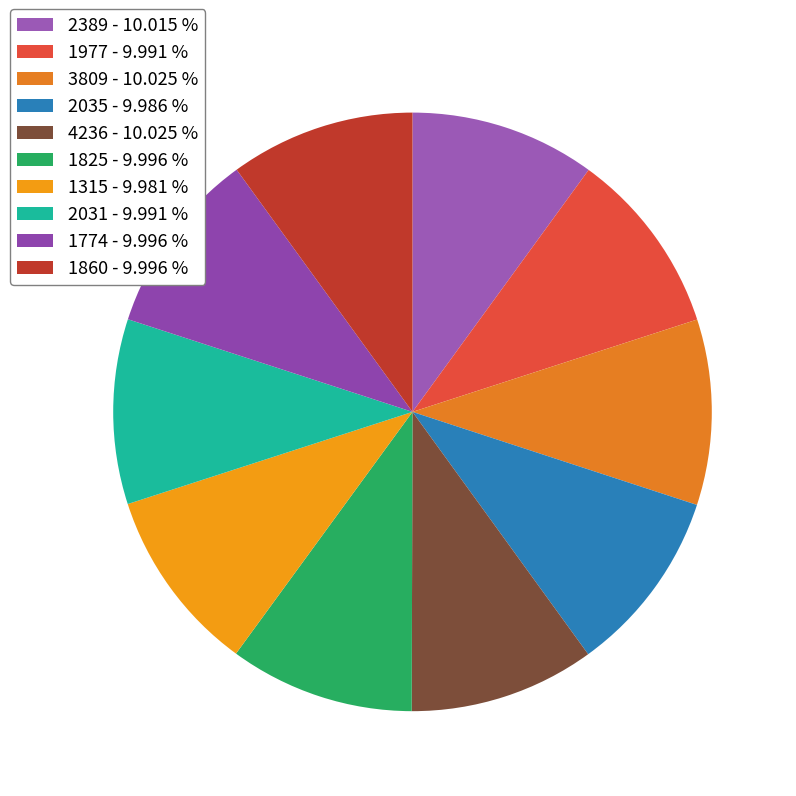

What is the largest slice in the pie chart?

3809